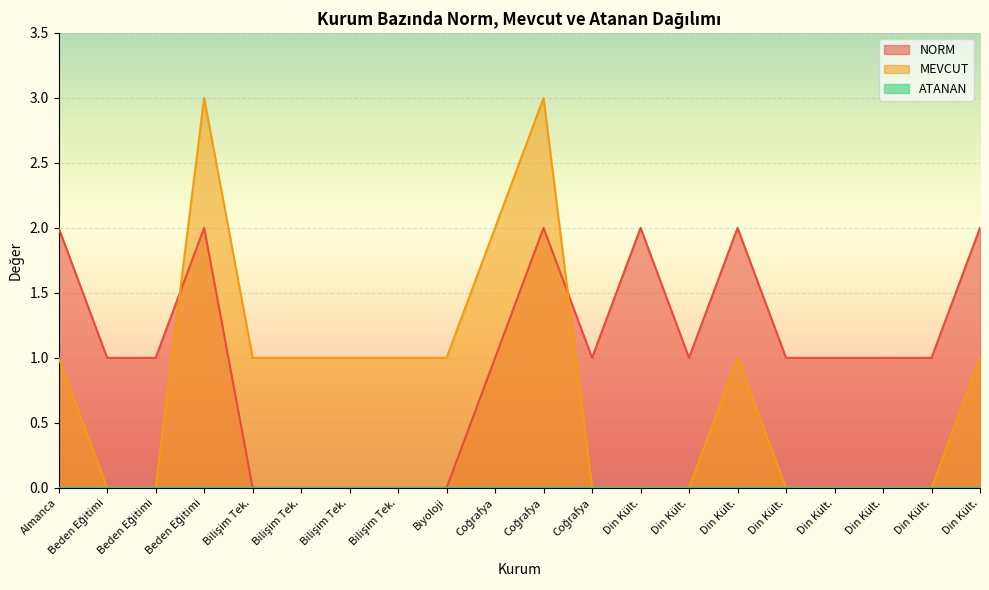

What is the total value across all series at Coğrafya?

3